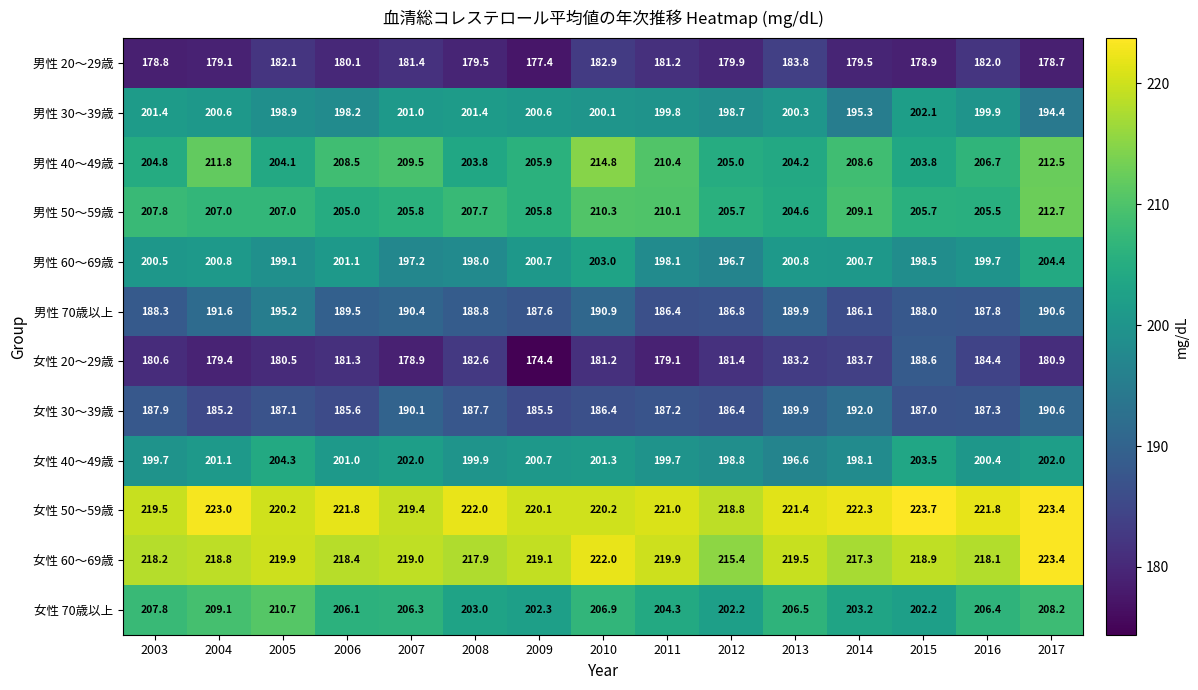

Which series has the largest total across all categories?

女性 50～59歳